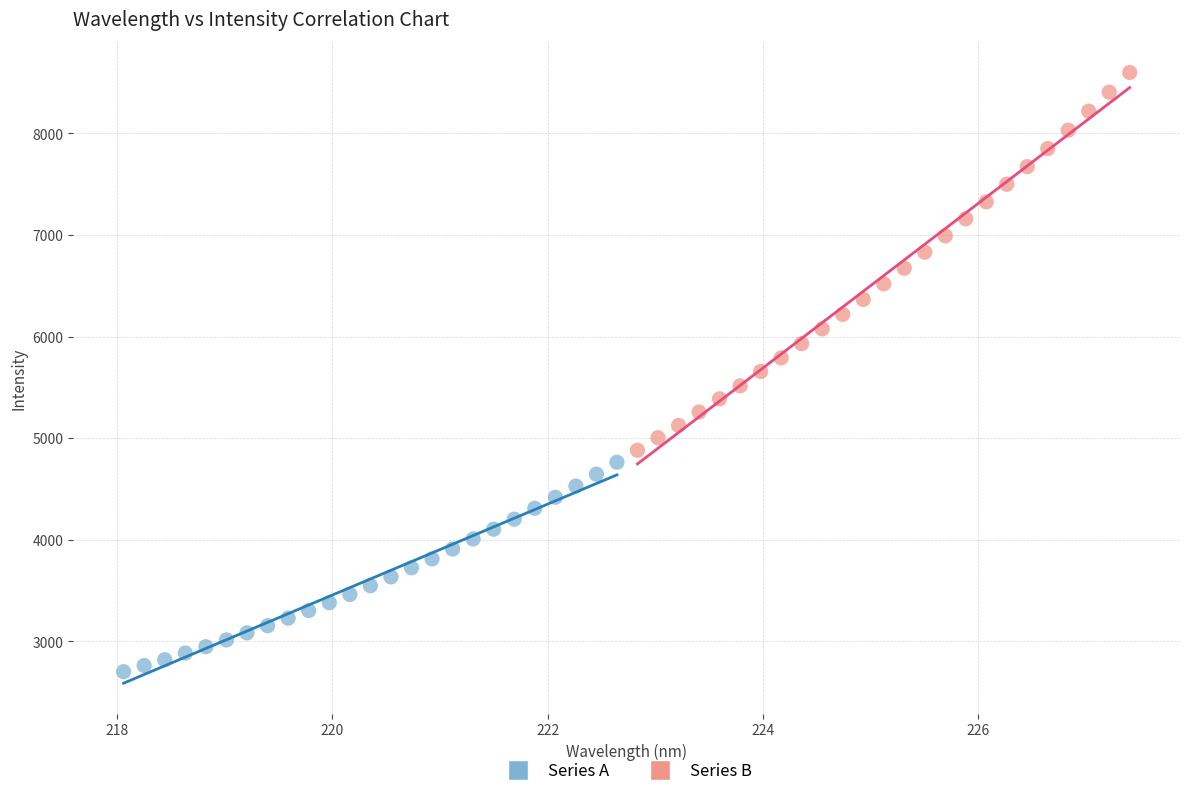

Which series reaches the minimum Y coordinate?

Series A